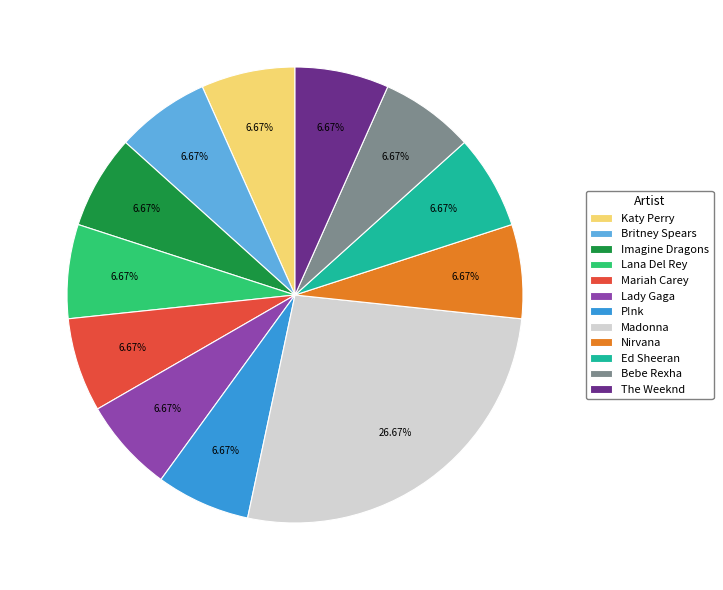

What percentage is the Mariah Carey slice, to the nearest percent?

7%